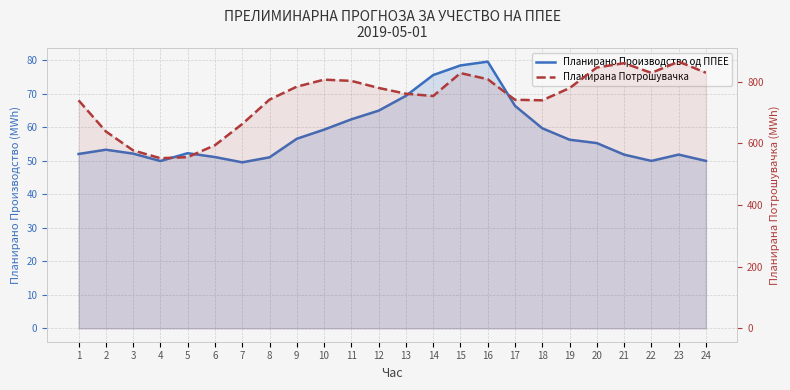

Does the chart have visible grid lines?

Yes